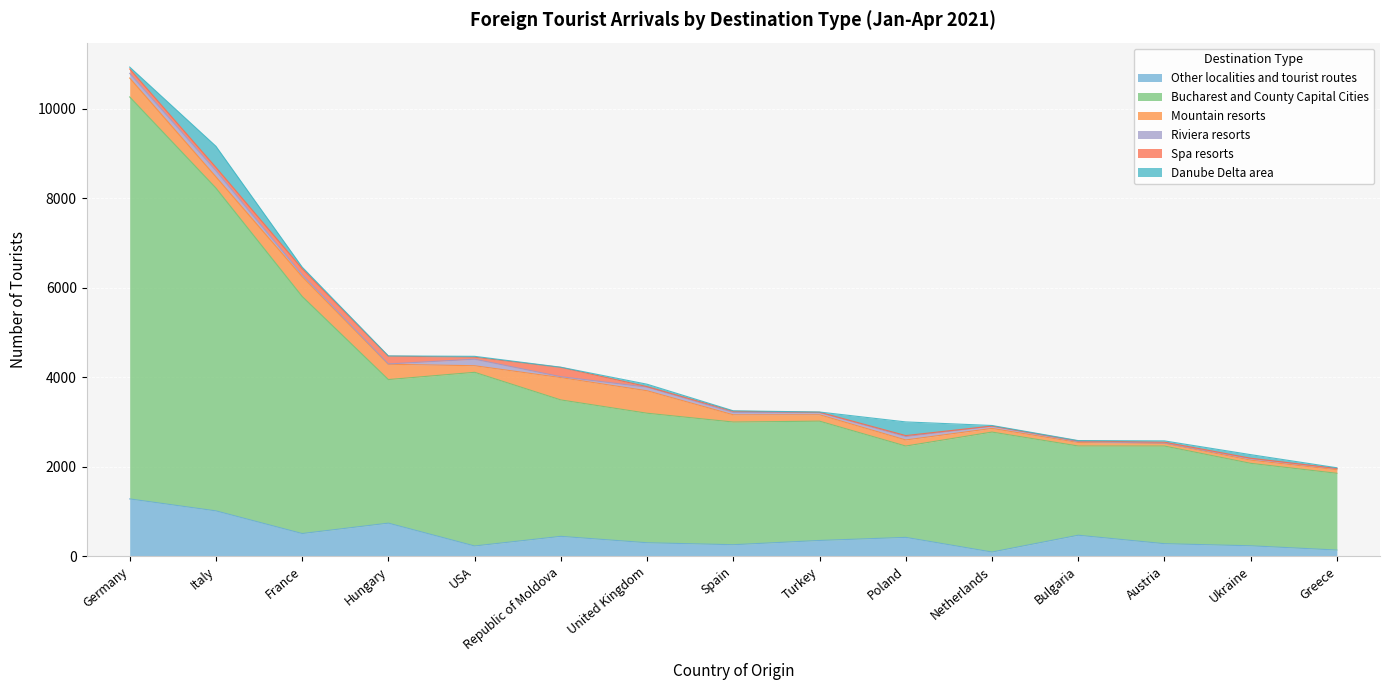

True or false: Bucharest and County Capital Cities and Mountain resorts cross at least once.

False